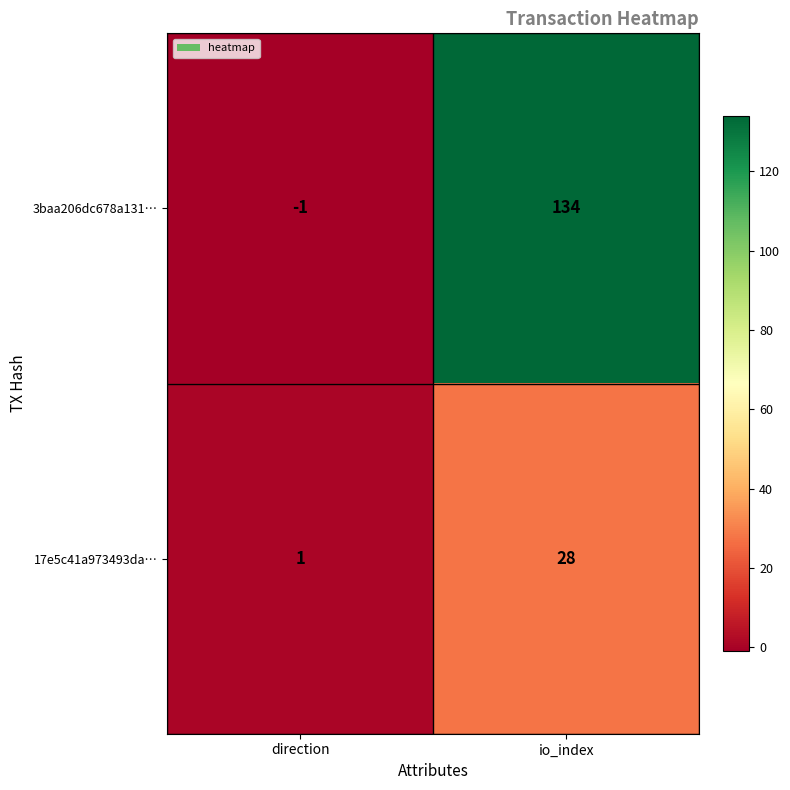

How many data points does each series have?

2